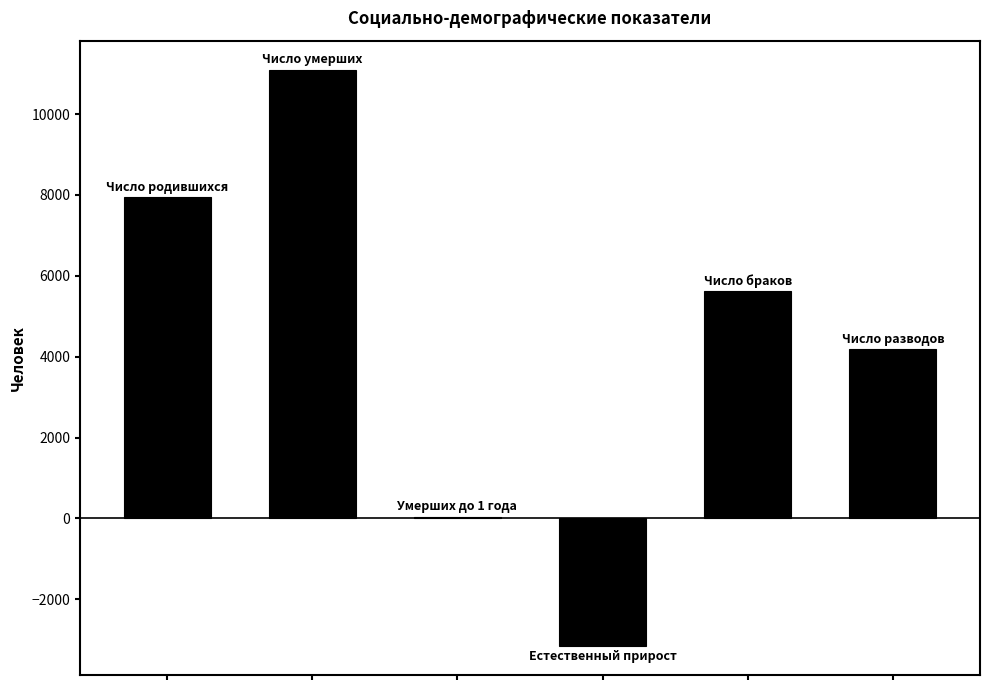

Count the number of data series in this chart.

1